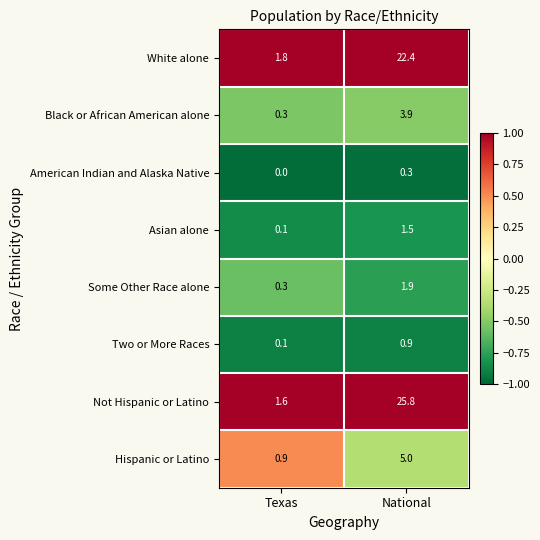

What is the maximum value shown in the chart?

25.8